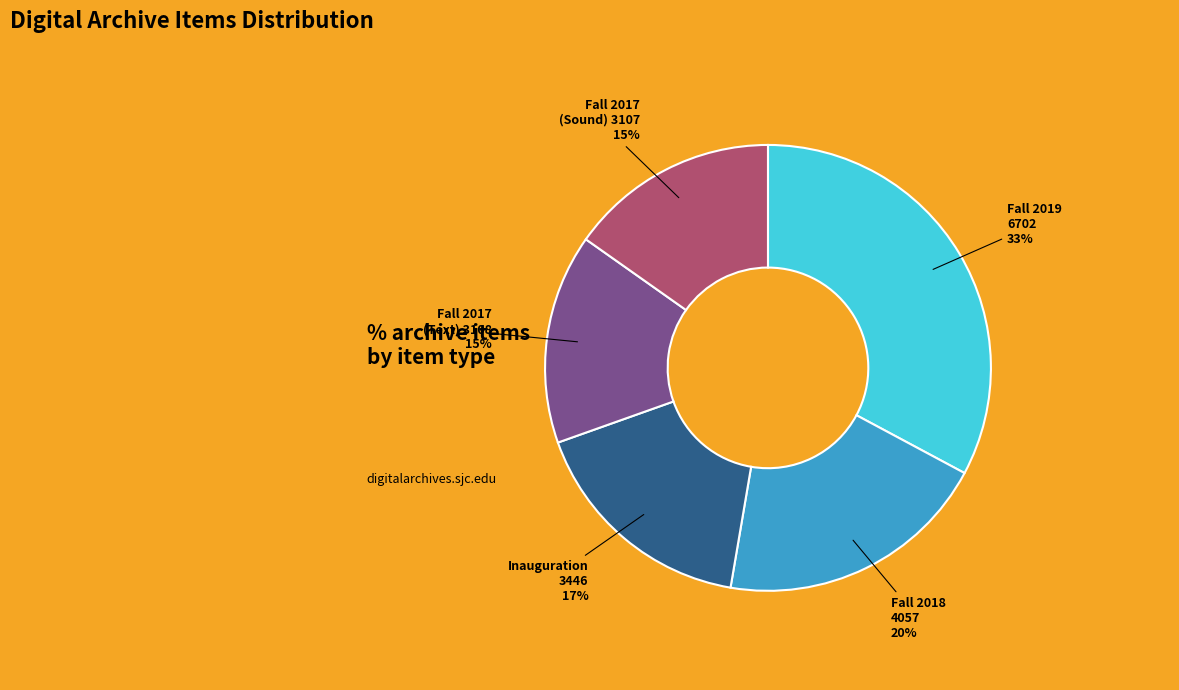

Does any single category account for the majority?

No